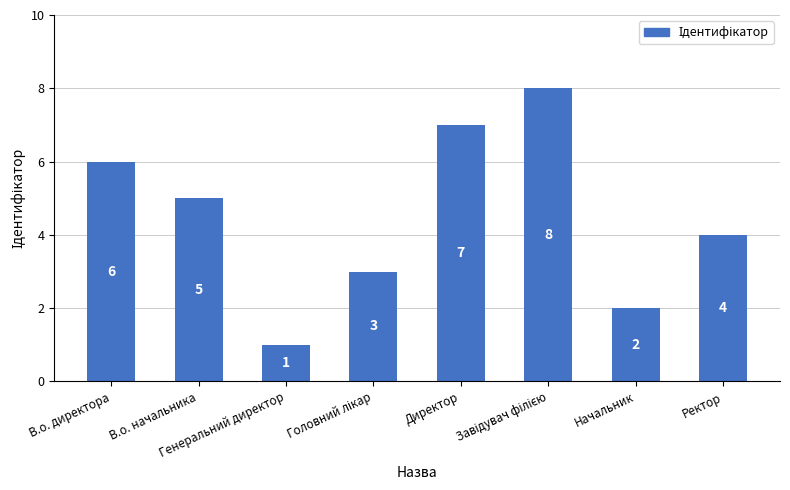

What is the maximum value shown in the chart?

8